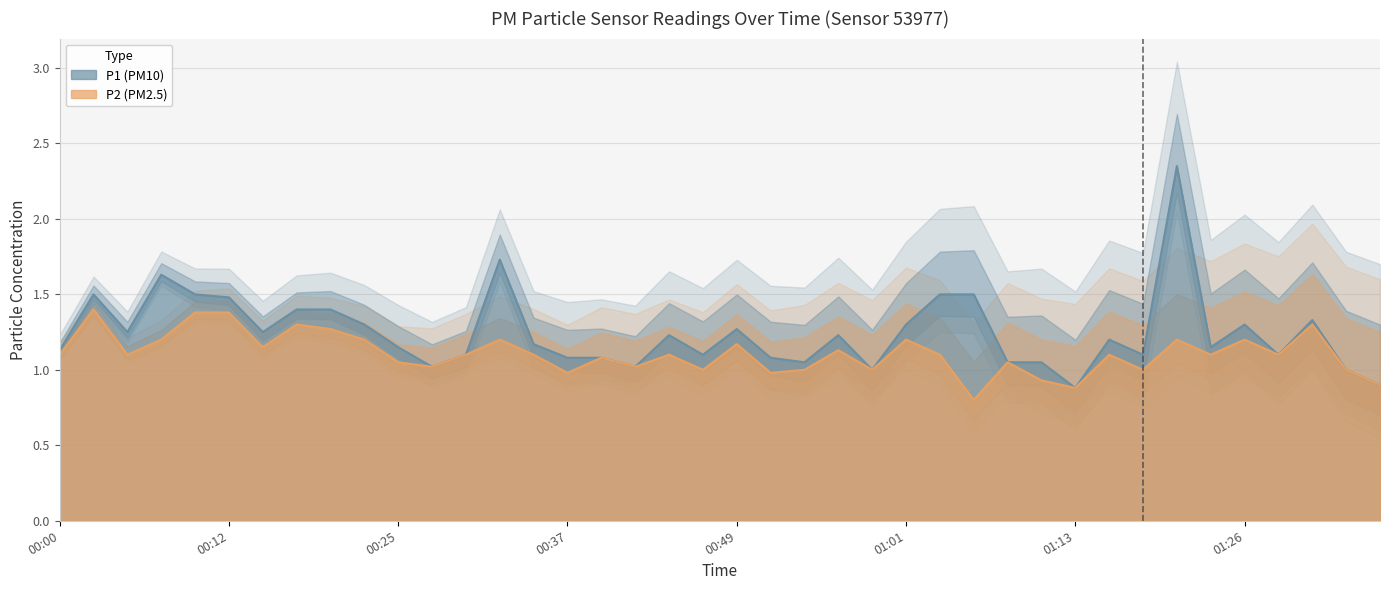

In P2, how many points are higher than both neighbors (excluding endpoints)?

13